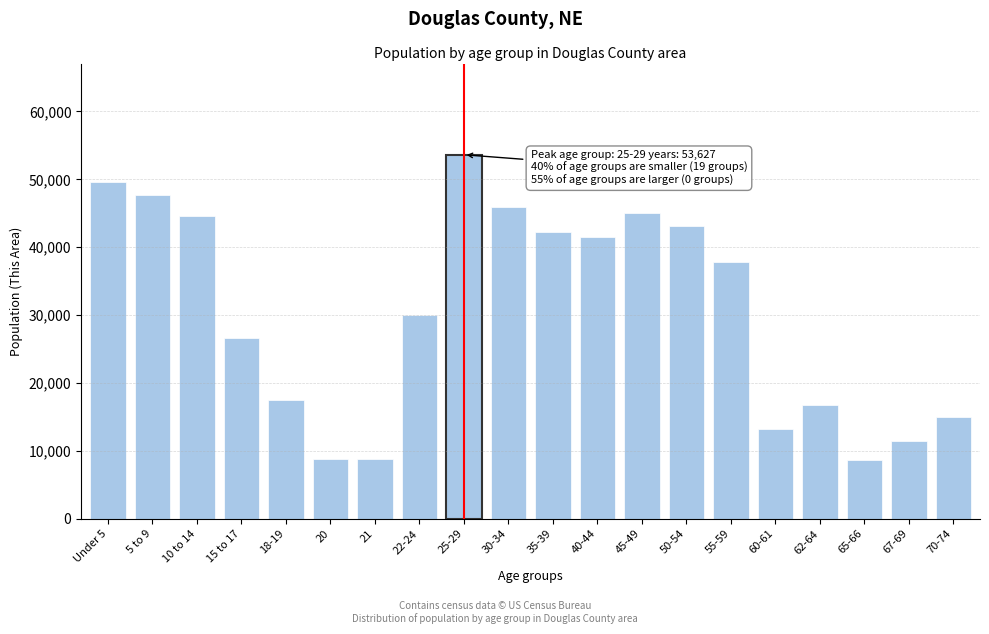

What is the difference between the second highest and second lowest values?

40877